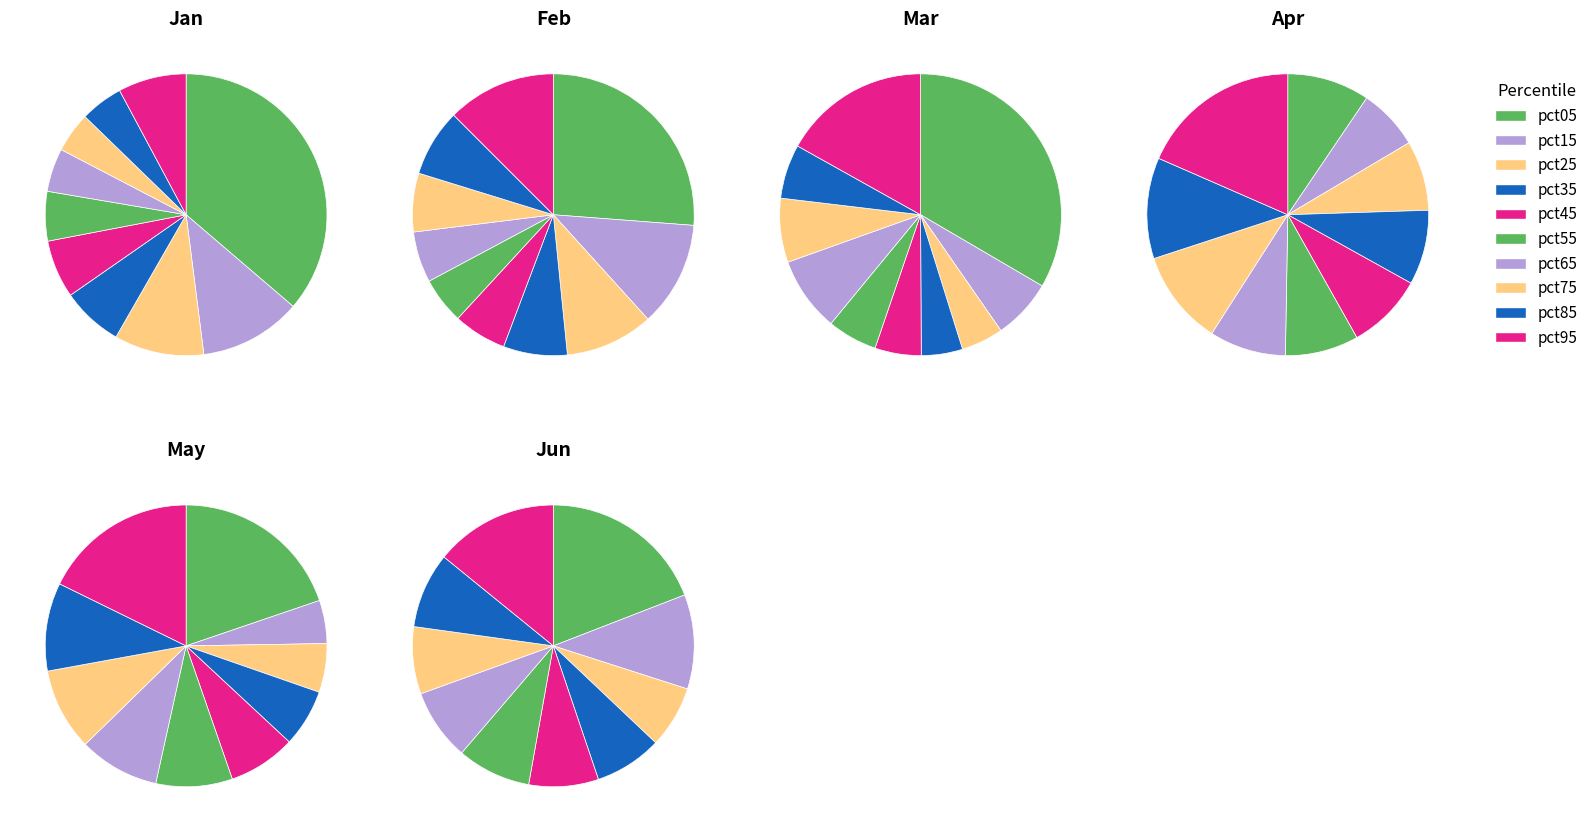

Do pct65 and pct35 together represent more than half of the pie?

No